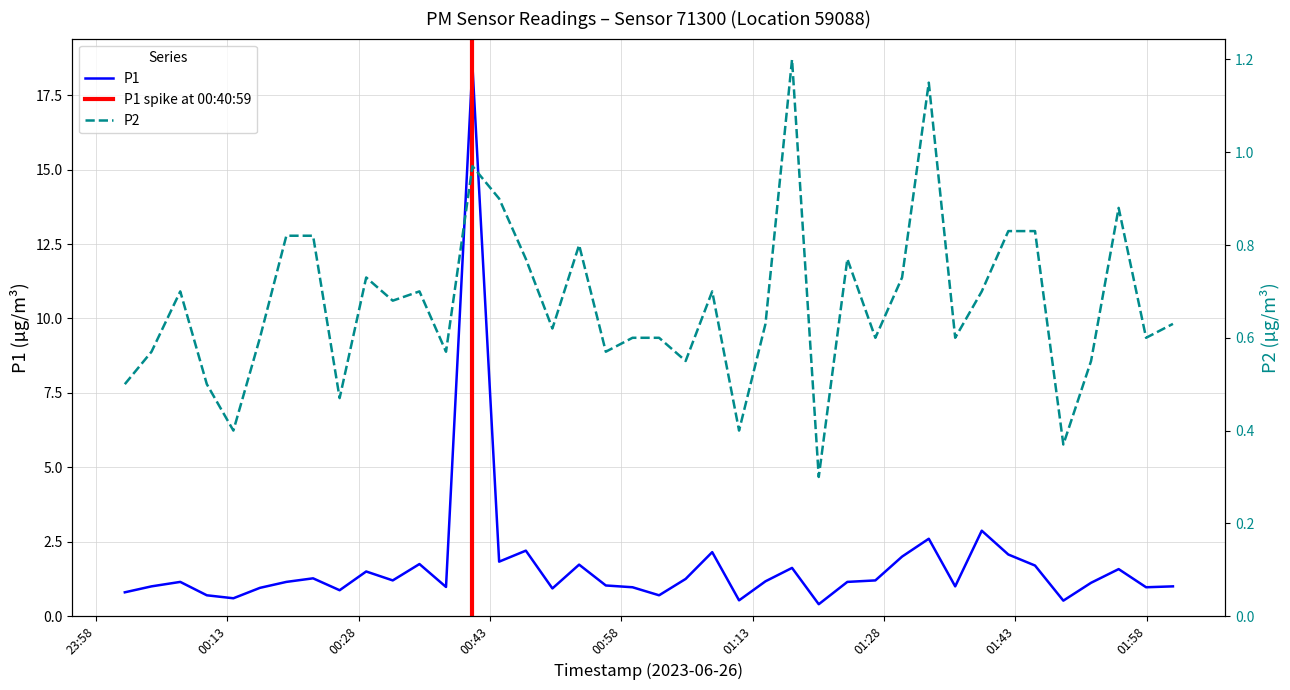

What is the highest value of the P1 series?

18.5